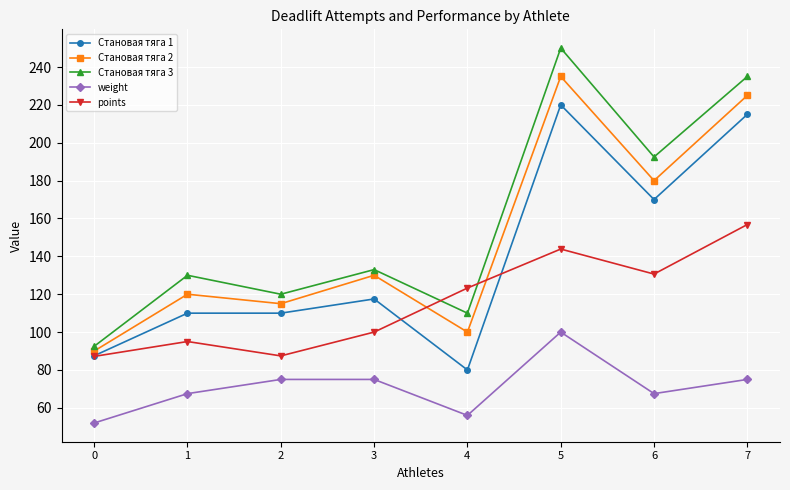

What are all the series names shown in the legend?

Становая тяга 1, Становая тяга 2, Становая тяга 3, weight, points